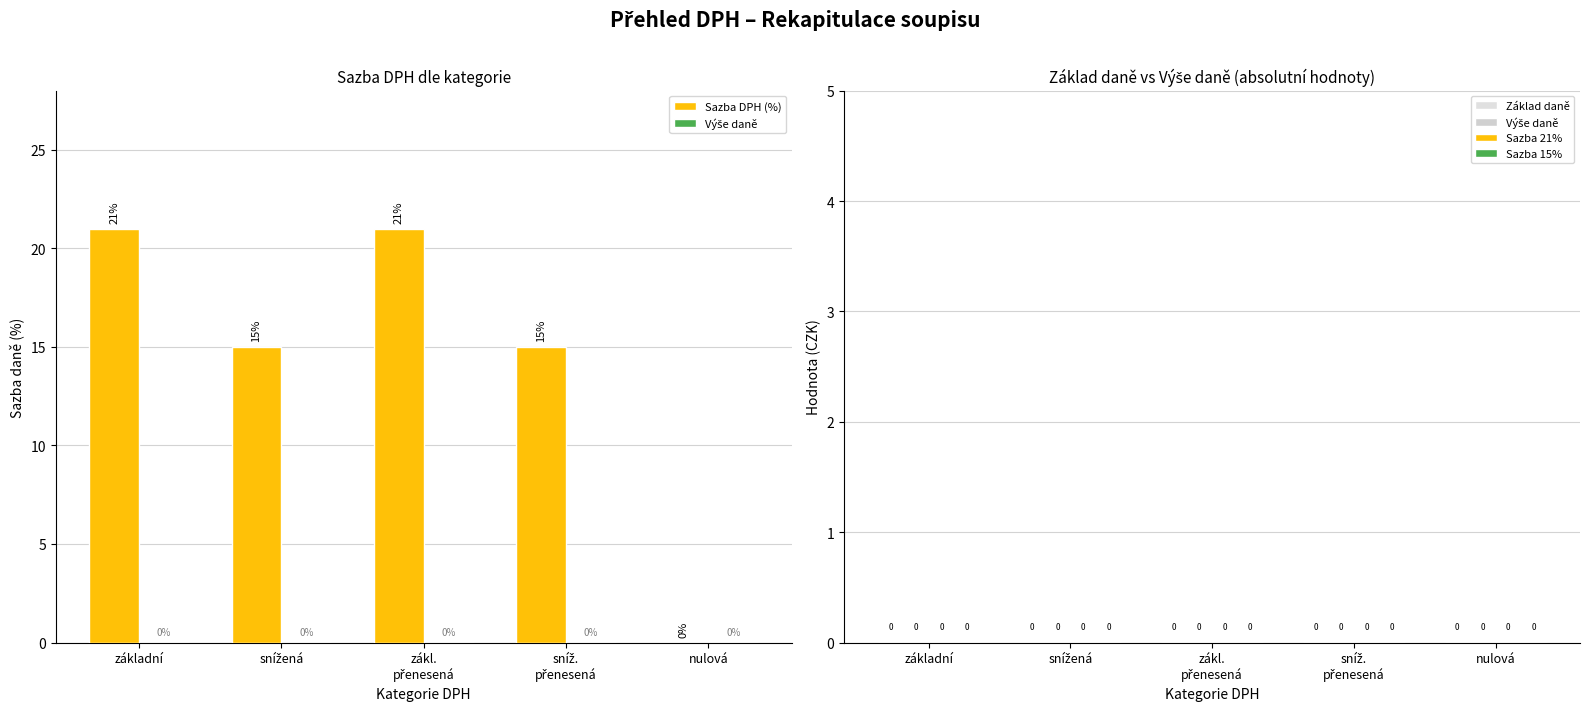

The chart shows a value of 9 at základní. True or false?

False